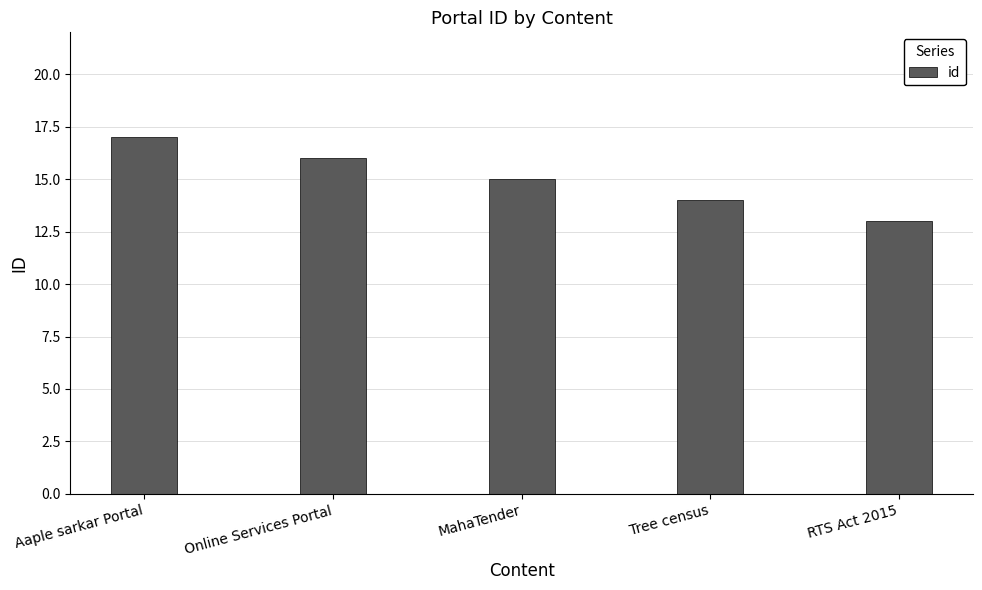

Reading left to right, transcribe all the data shown in this chart.

17	16	15	14	13